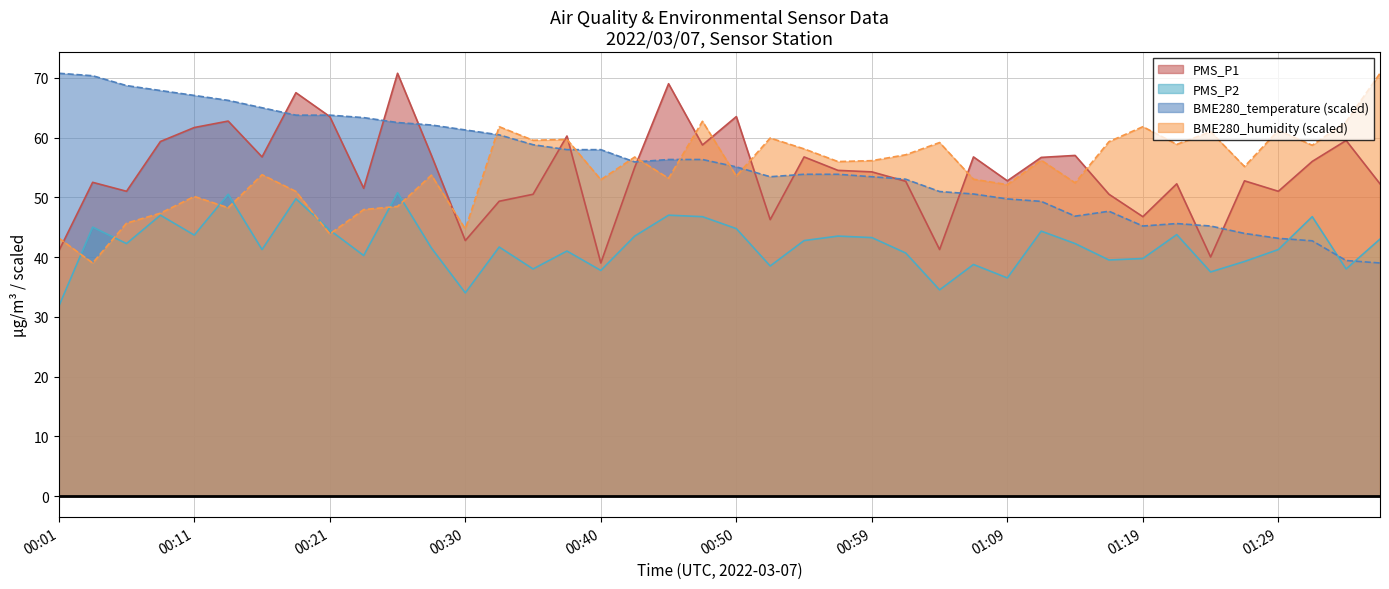

What is the difference between the maximum and second lowest values in the BME280_temperature series?

31.3